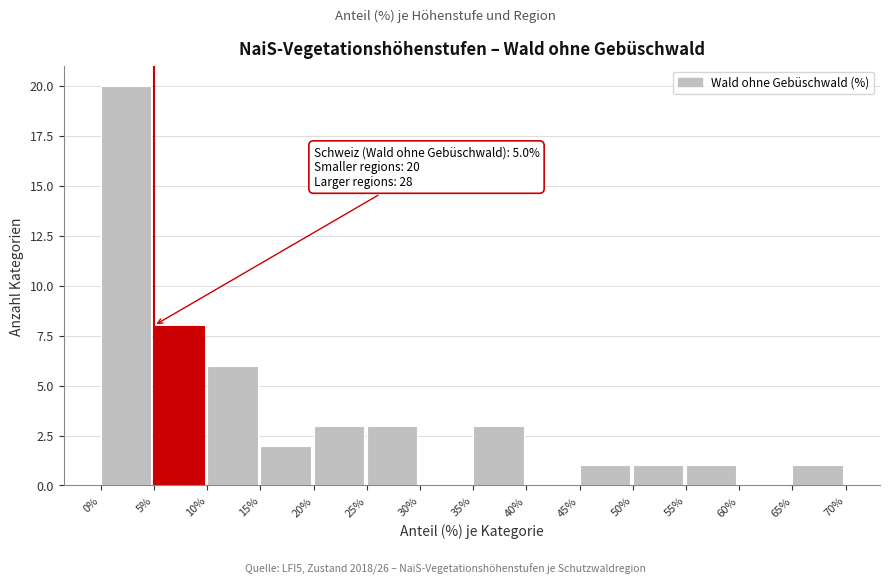

Which range on the x-axis has the tallest bar?

0% to 5%